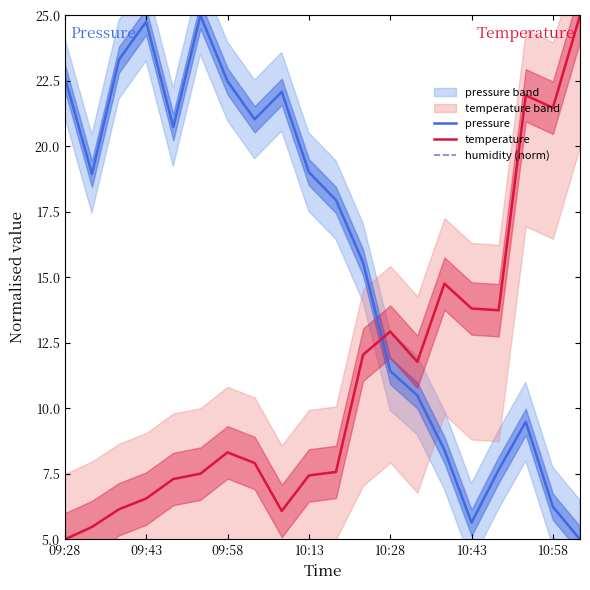

True or false: pressure has more than 1 points higher than both neighbors.

True